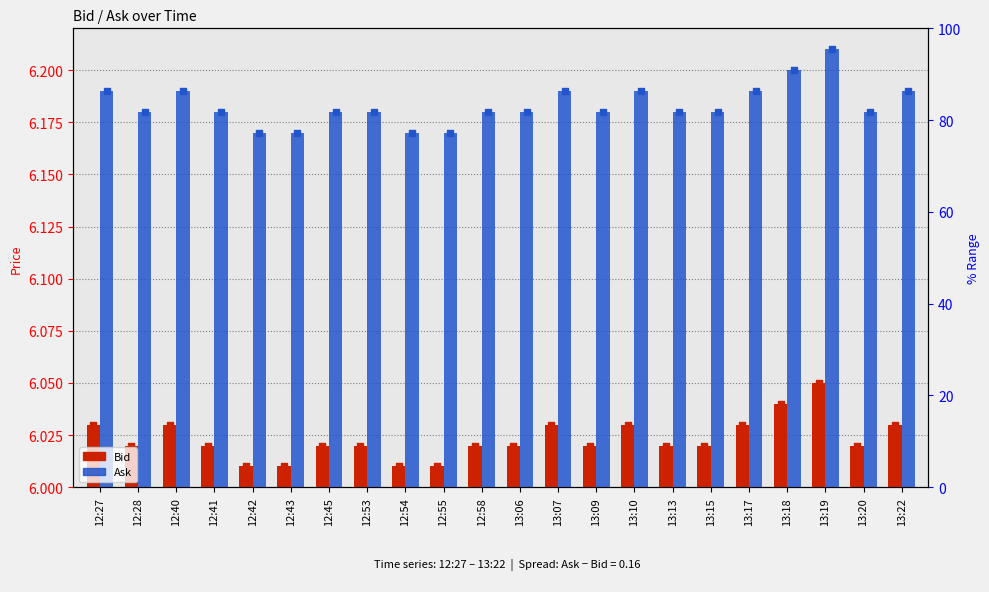

Which series reaches the minimum Y coordinate?

Bid